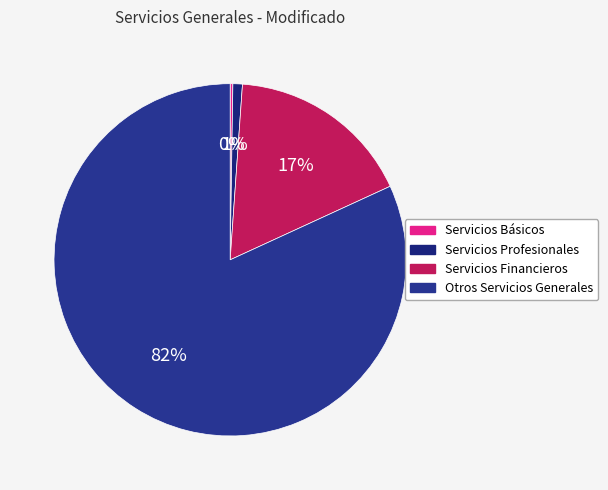

Does Otros Servicios Generales represent more than half of the total?

Yes